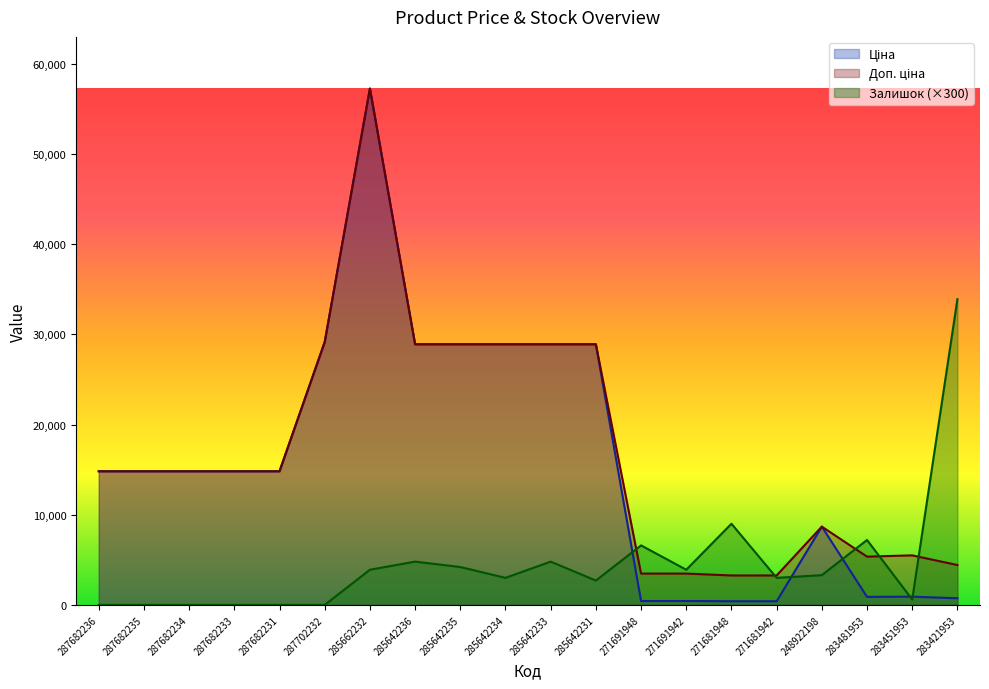

Is it true that Доп. ціна equals 1854.1 at 271691948?

False